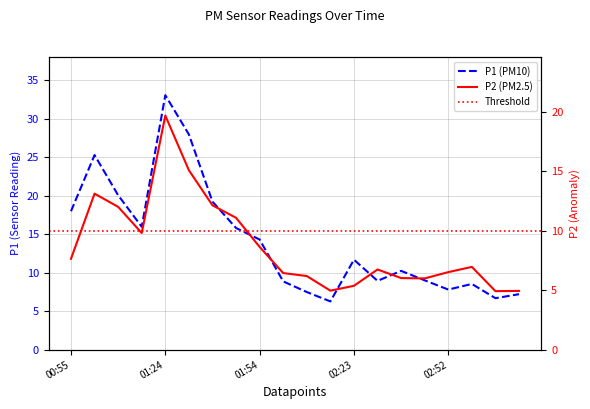

Which series has the largest total across all categories?

P1